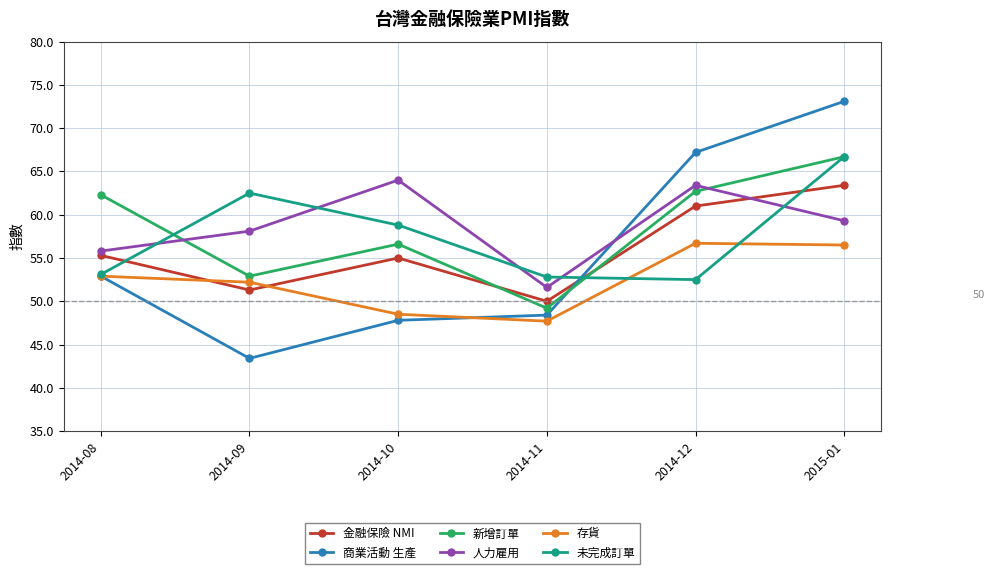

Count the number of categories in the chart.

6